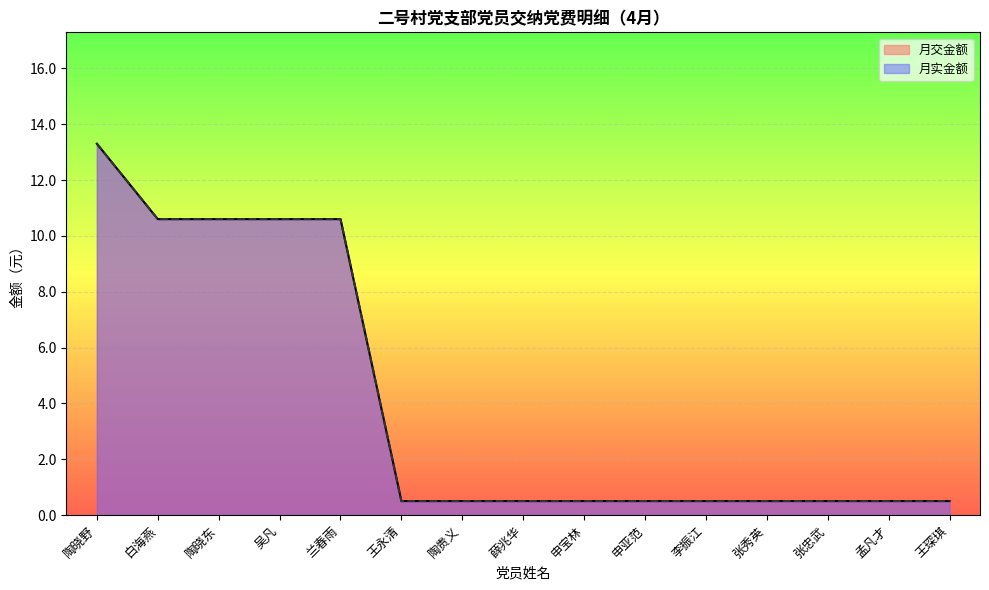

The value of 月实金额 at 王琛琪 is 0.5. True or false?

True